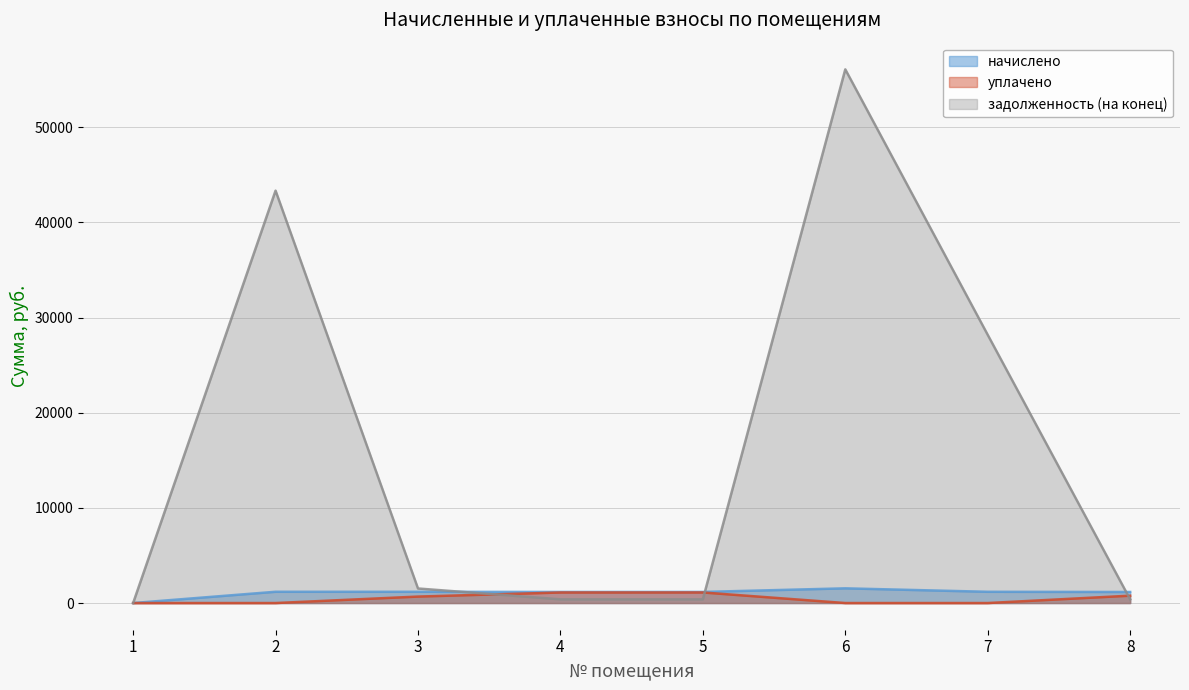

What is the value of the начислено point at the 5th from the left?

1166.7